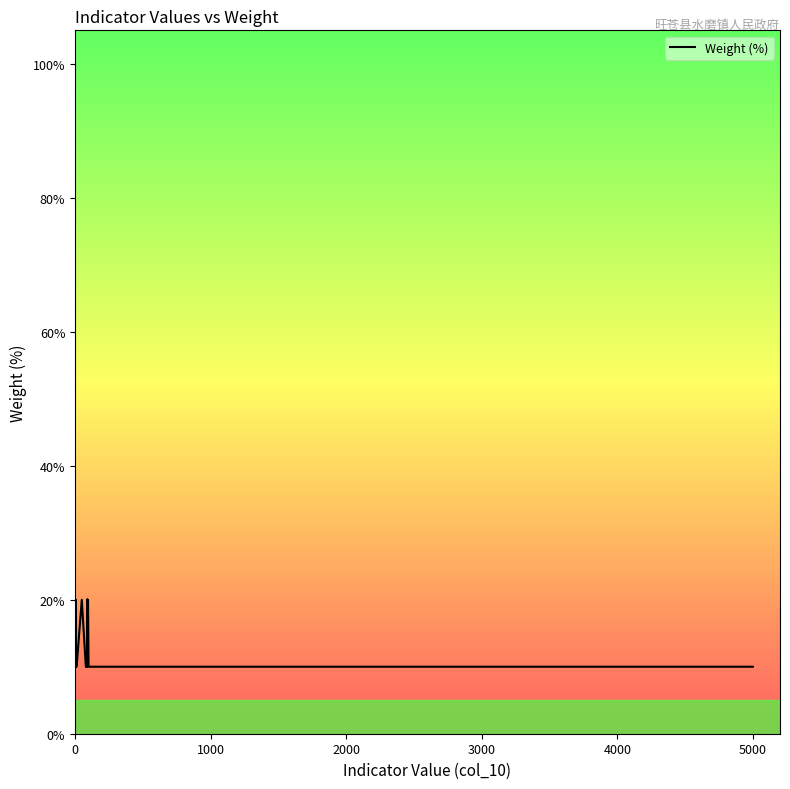

Is it true that the value at 32 is 17?

False